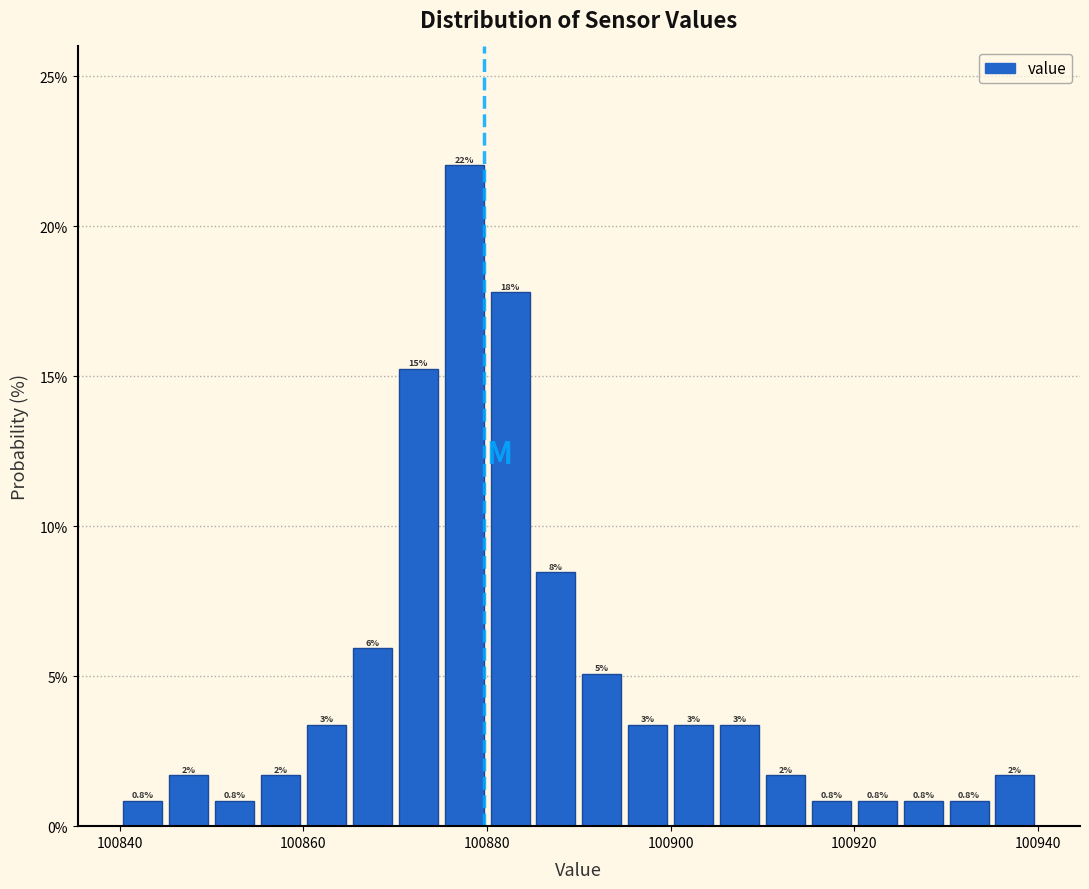

Around what value on the x-axis is the tallest bar? Give the approximate position of its centre, as read against the axis.

100878